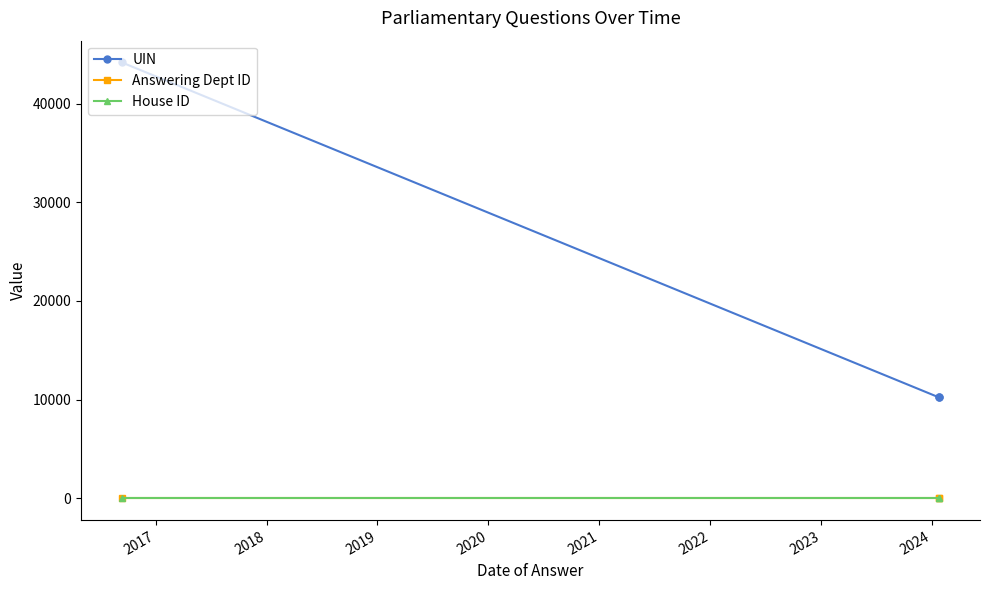

What is the value of the Answering Dept ID point at the 1st from the left?

21